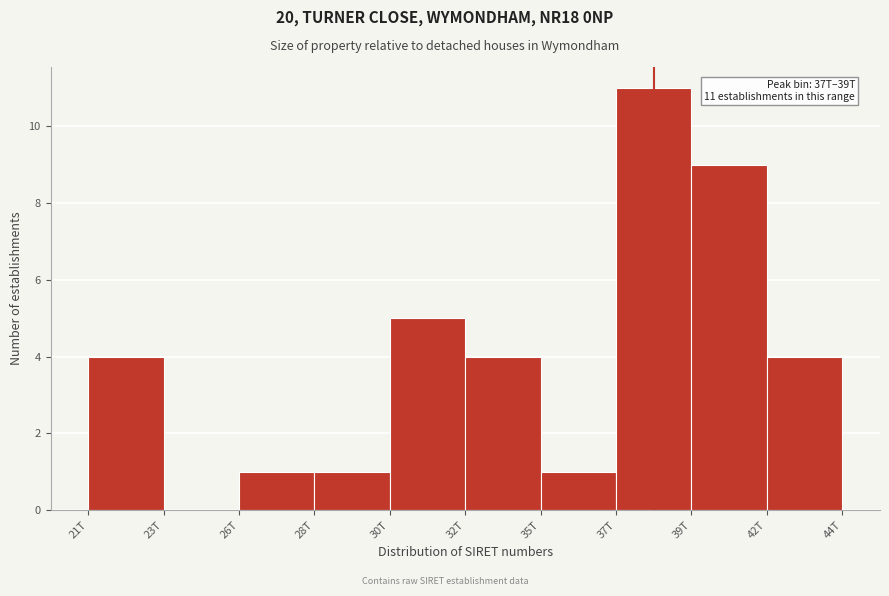

Reading right to left, what are all the values shown in this chart?

42T=4	39T=9	37T=11	35T=1	32T=4	30T=5	28T=1	26T=1	23T=0	21T=4